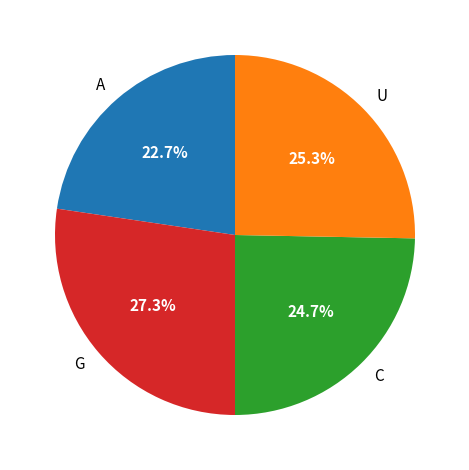

Which has a higher value, U or C?

U